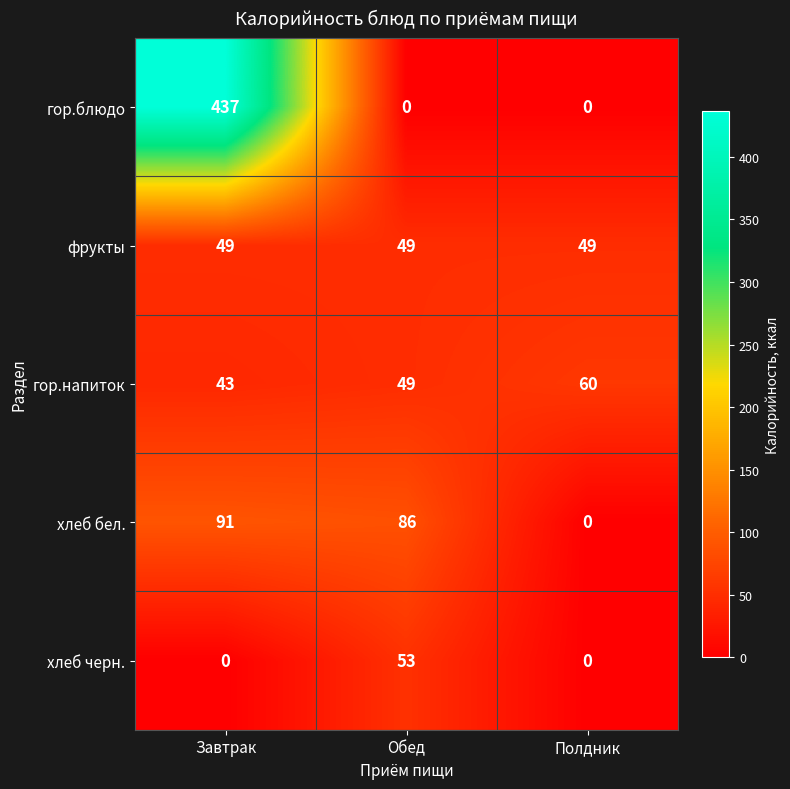

What is the lowest value of the гор.напиток series?

43